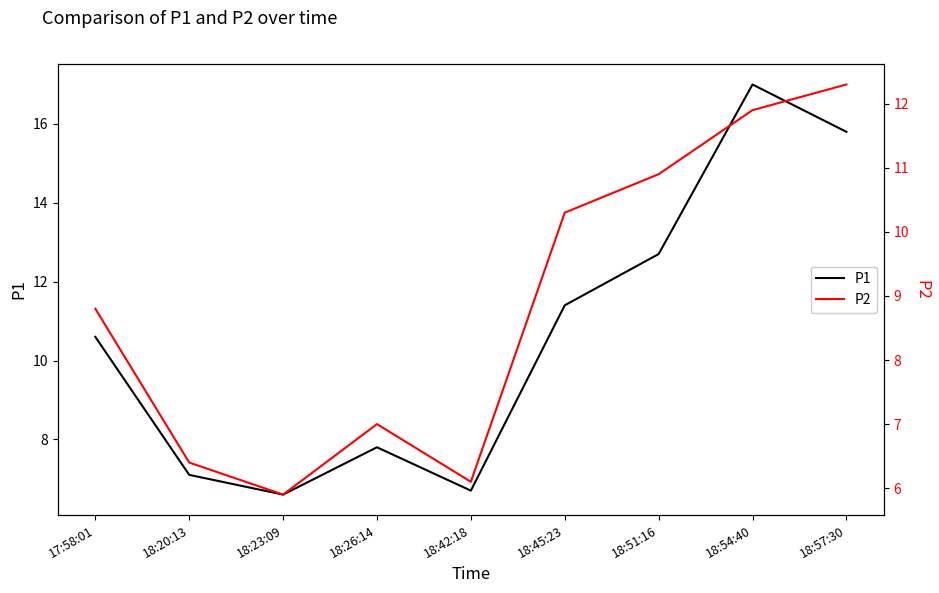

How many lines are shown in the chart?

2